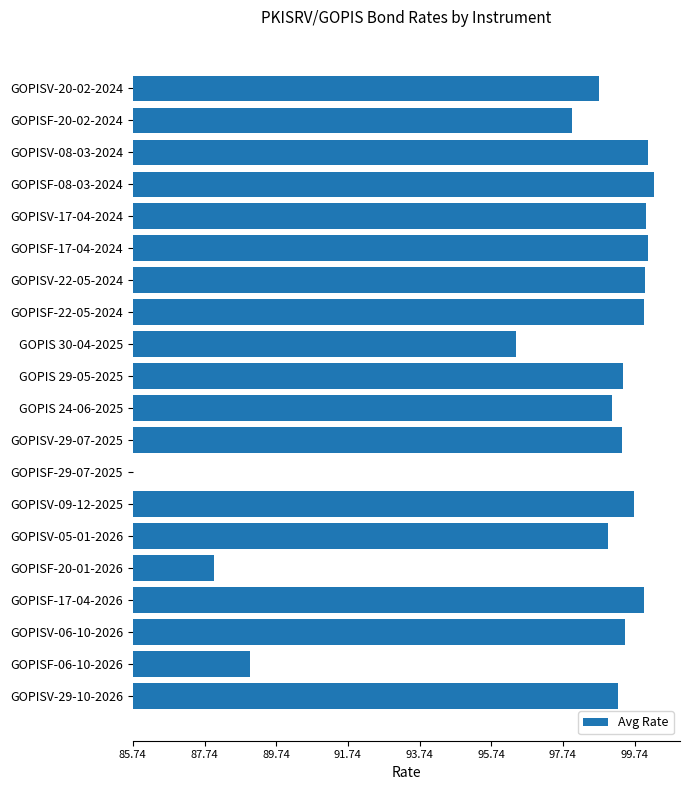

At which category does the chart reach its peak across all series?

GOPISF-08-03-2024